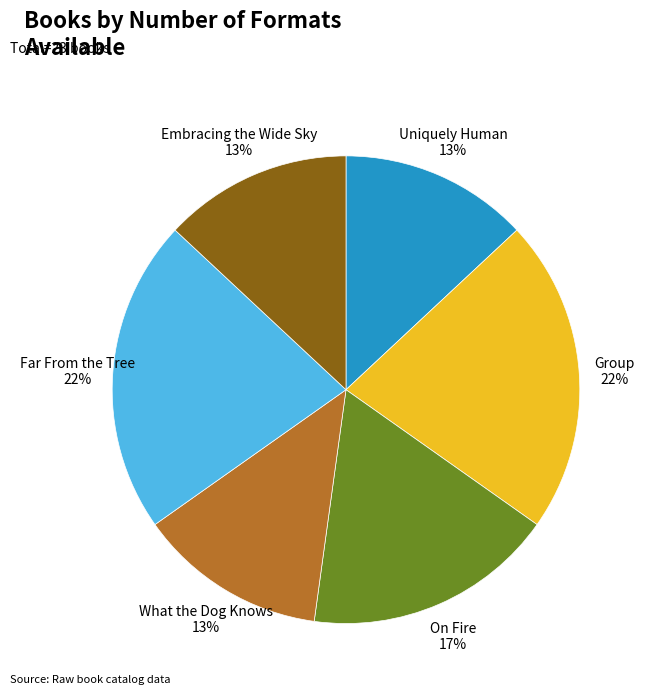

Is there any slice that represents more than half of the pie?

No